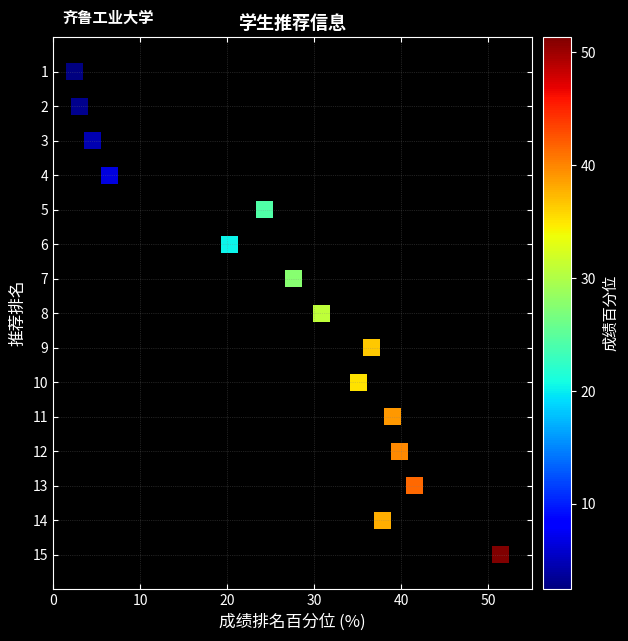

What is the range of Y values (max minus min)?

14